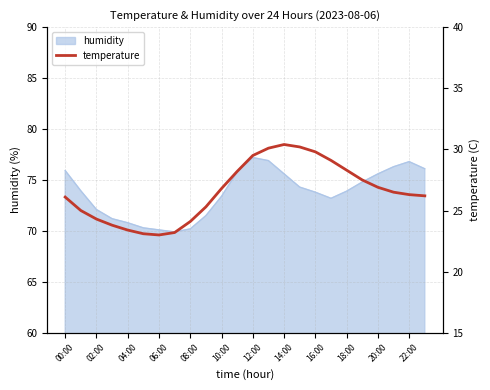

The value of humidity at 20:00 is 44.7. True or false?

False